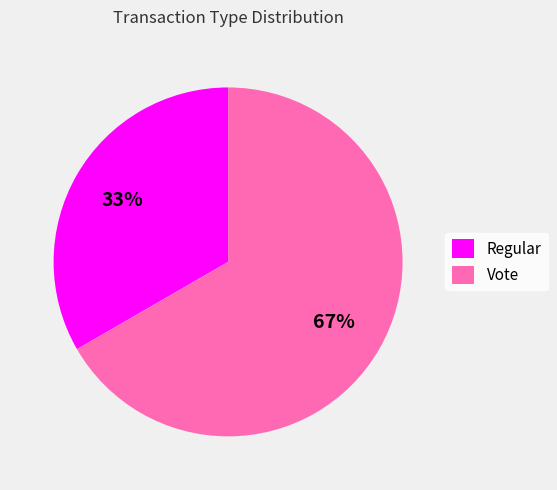

Is it true that Regular is 25% of the pie?

False